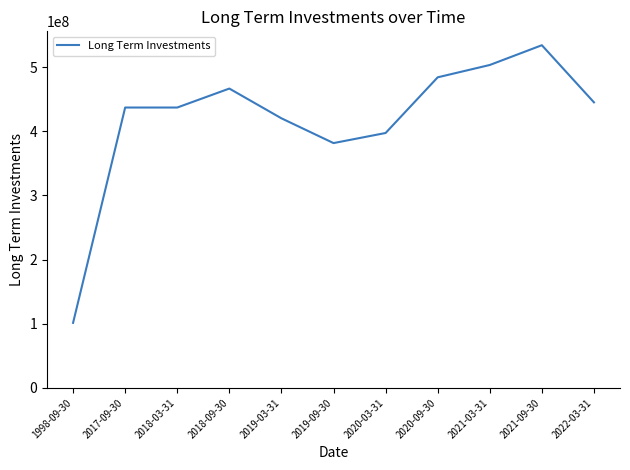

Is it true that the value at 2018-03-31 is 242532941?

False